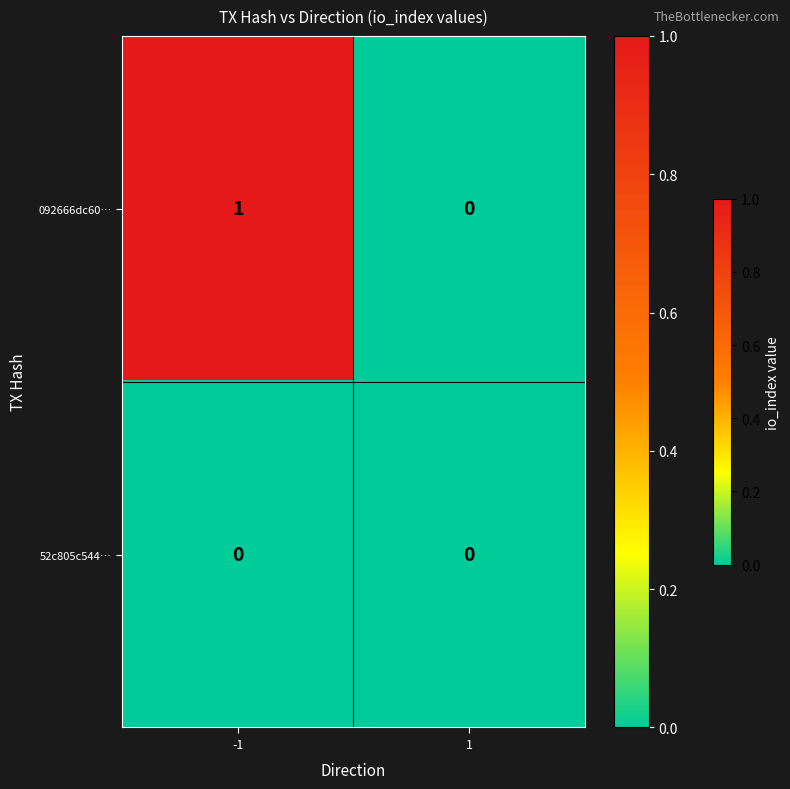

Reading right to left, extract all data points from this chart.

092666dc60…: 1=0	-1=1
52c805c544…: 1=0	-1=0